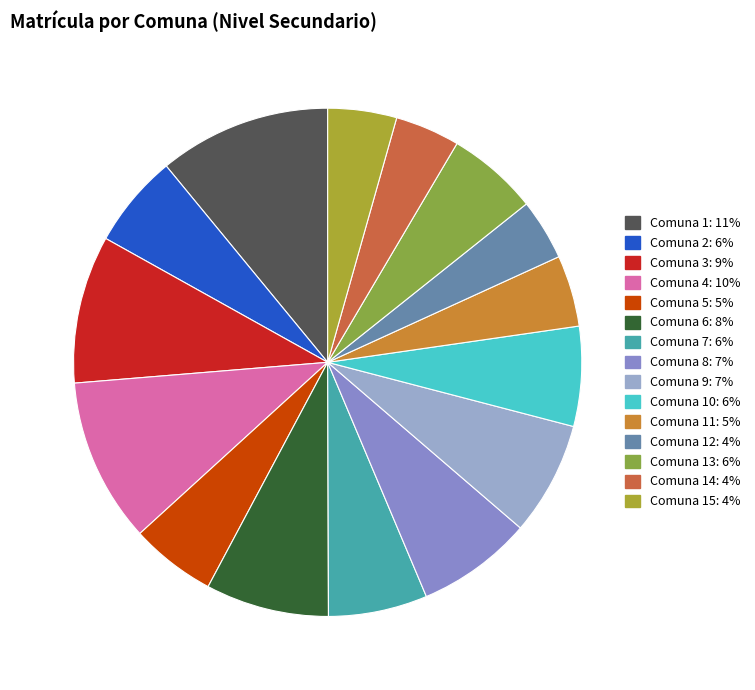

Is there a majority slice in this chart?

No